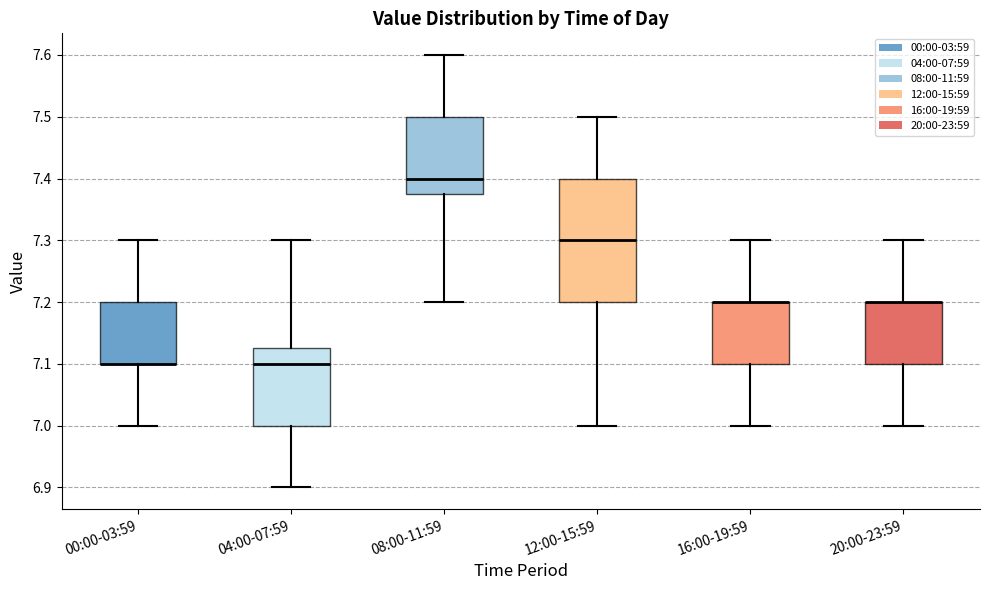

Comparing the boxes themselves (not the whiskers), which one is the tallest?

12:00-15:59